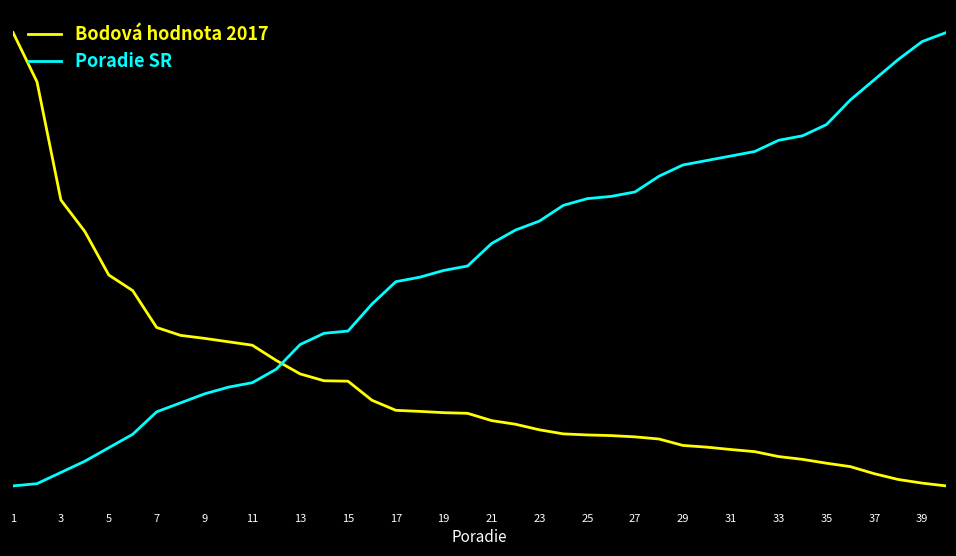

Reading left to right, extract all data points from this chart.

Bodová hodnota 2017: 8.0	7.7	7.2	7.0	6.8	6.8	6.6	6.5	6.5	6.5	6.5	6.4	6.4	6.3	6.3	6.2	6.2	6.2	6.2	6.2	6.1	6.1	6.1	6.1	6.1	6.1	6.1	6.1	6.0	6.0	6.0	6.0	6.0	6.0	5.9	5.9	5.9	5.9	5.9	5.8
Poradie SR: 5.8	5.9	5.9	6.0	6.0	6.1	6.2	6.2	6.3	6.3	6.3	6.4	6.5	6.6	6.6	6.7	6.8	6.8	6.8	6.9	7.0	7.0	7.1	7.2	7.2	7.2	7.2	7.3	7.3	7.4	7.4	7.4	7.5	7.5	7.5	7.6	7.7	7.8	7.9	8.0